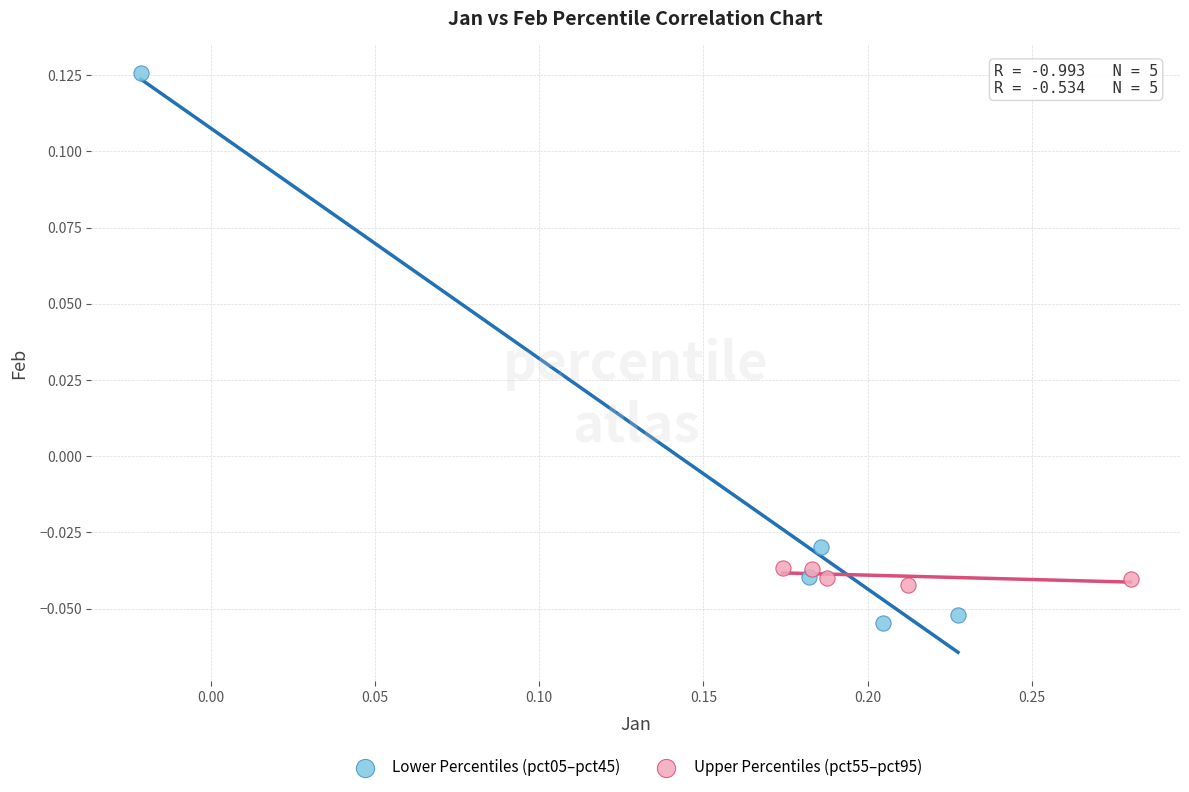

Which series contains the highest Y value?

Lower Percentiles (pct05–pct45)